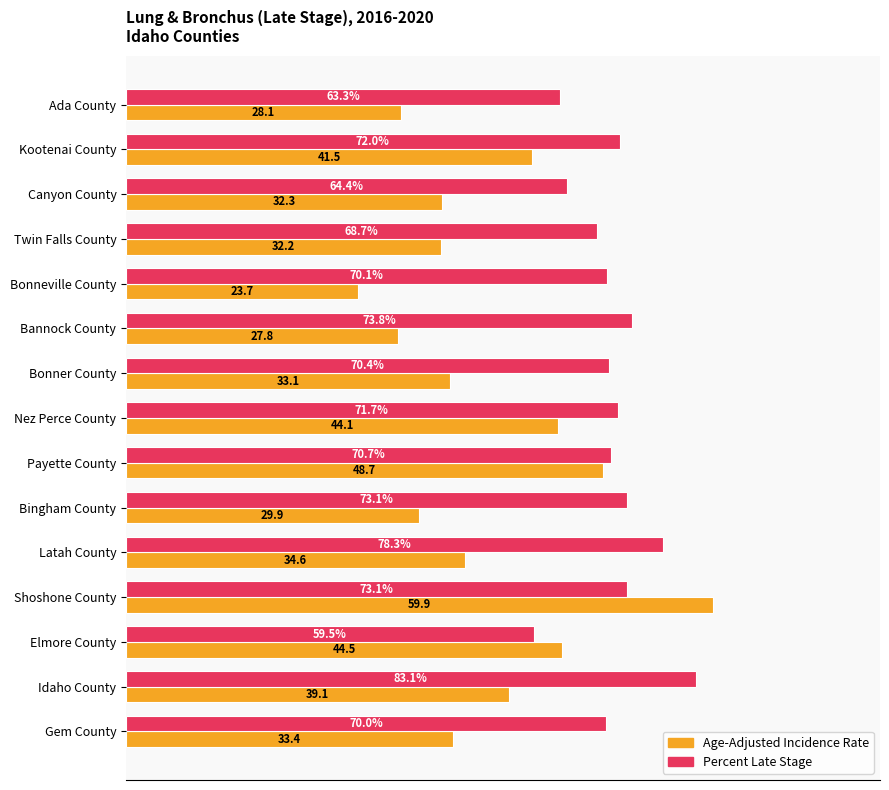

Which series has the widest spread of values?

Age-Adjusted Incidence Rate